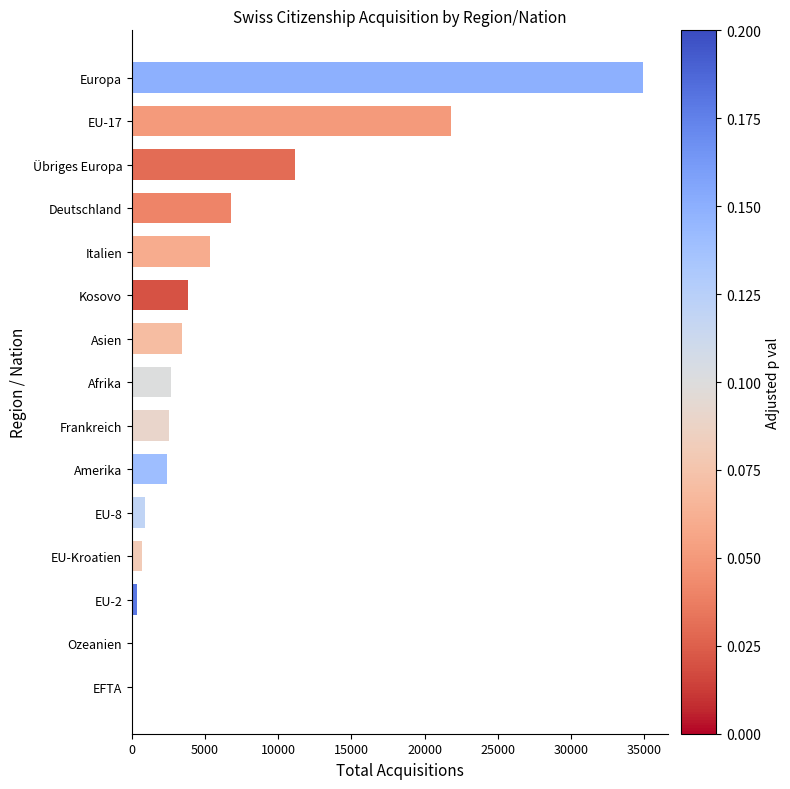

Is it true that the value at EU-8 is 879?

True